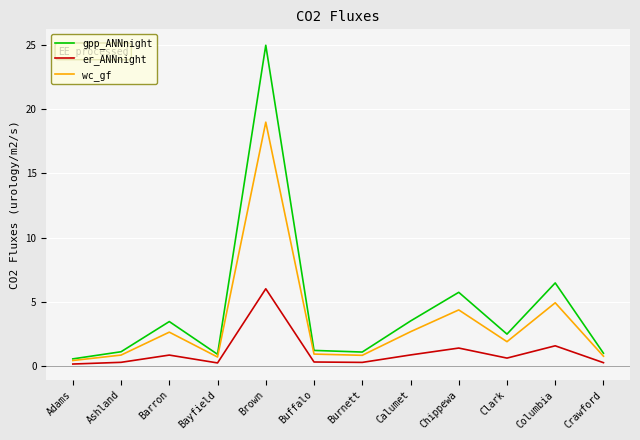

Does the chart have visible grid lines?

Yes